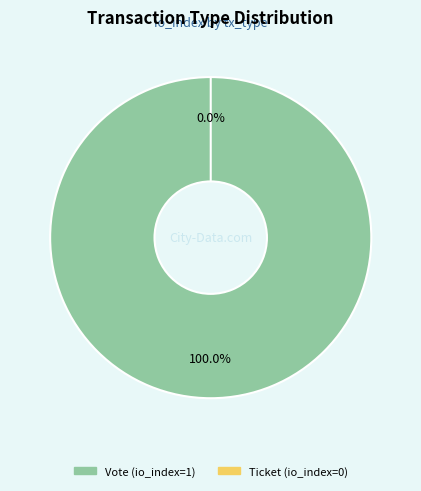

To the nearest percent, what is the difference between the Vote and Ticket slice percentages?

100%